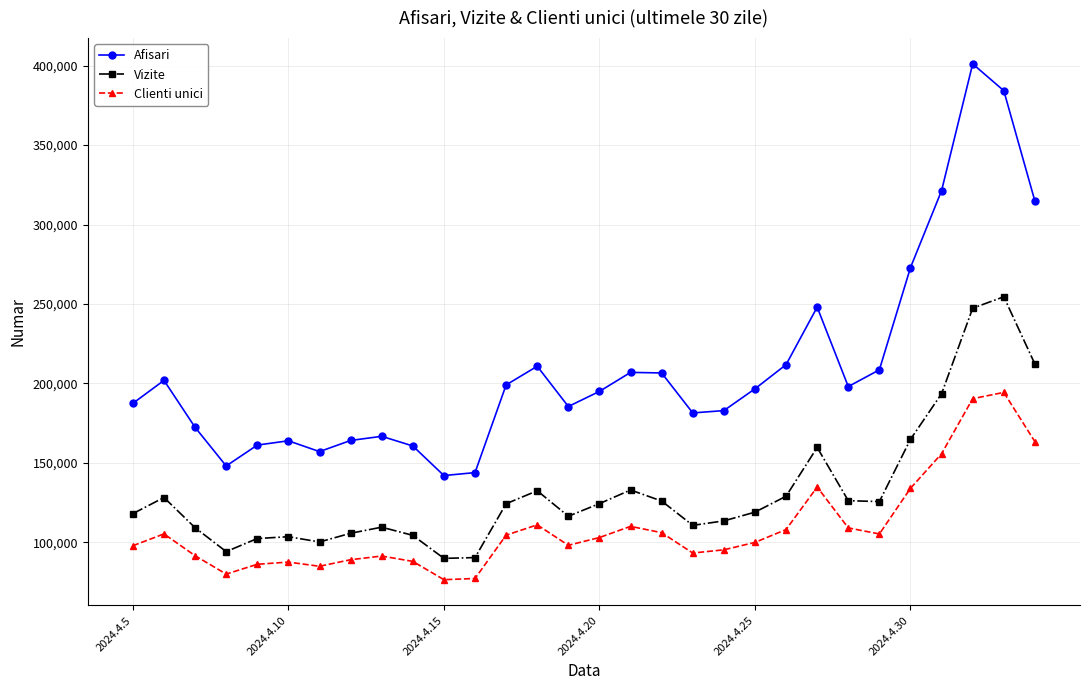

True or false: Afisari and Vizite cross at least once.

False